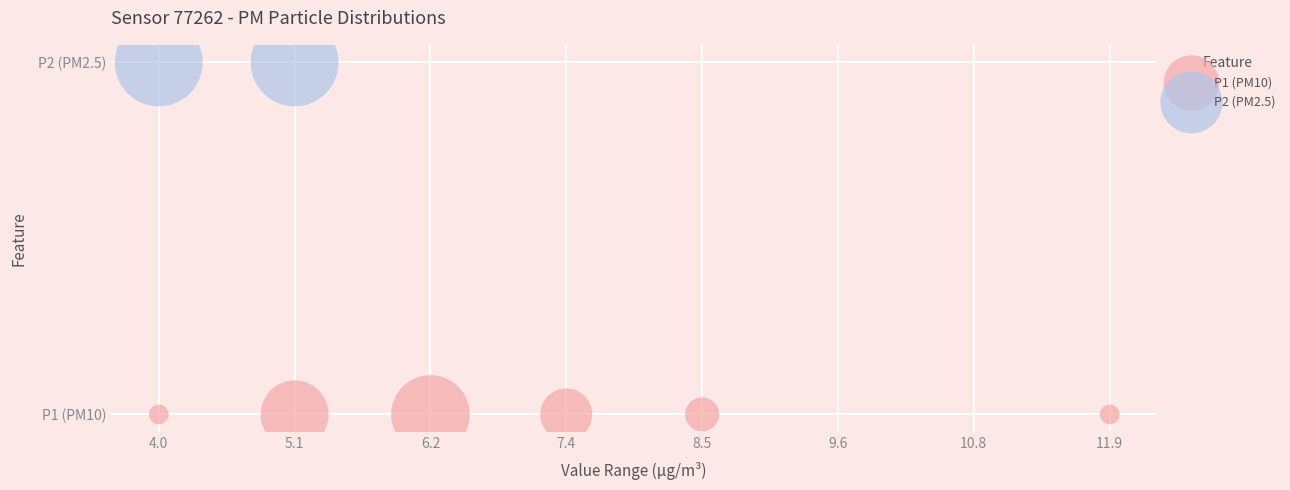

What are all the series names shown in the legend?

P1 (PM10), P2 (PM2.5)